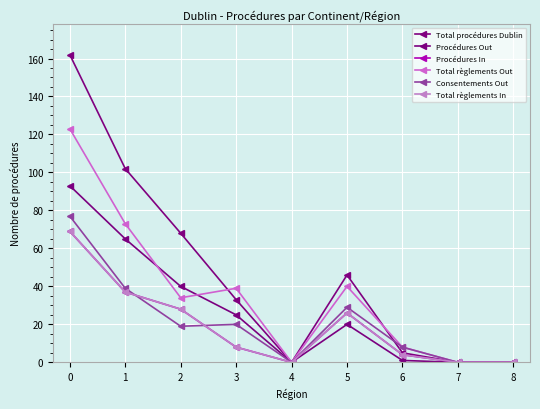

At how many categories does at least one series exceed 159?

1